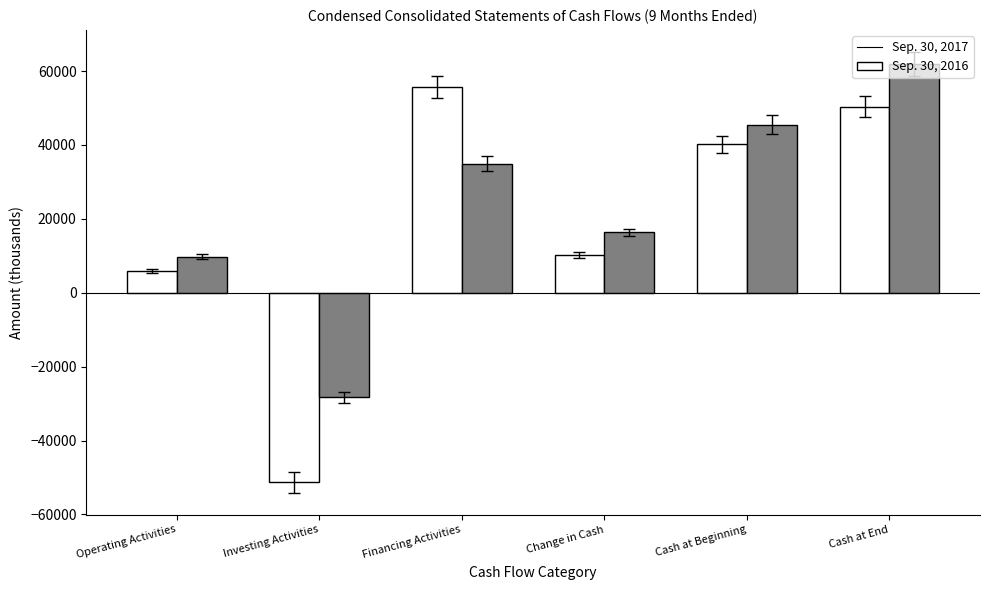

Is it true that Sep. 30, 2016 equals 31774 at Cash at Beginning?

False